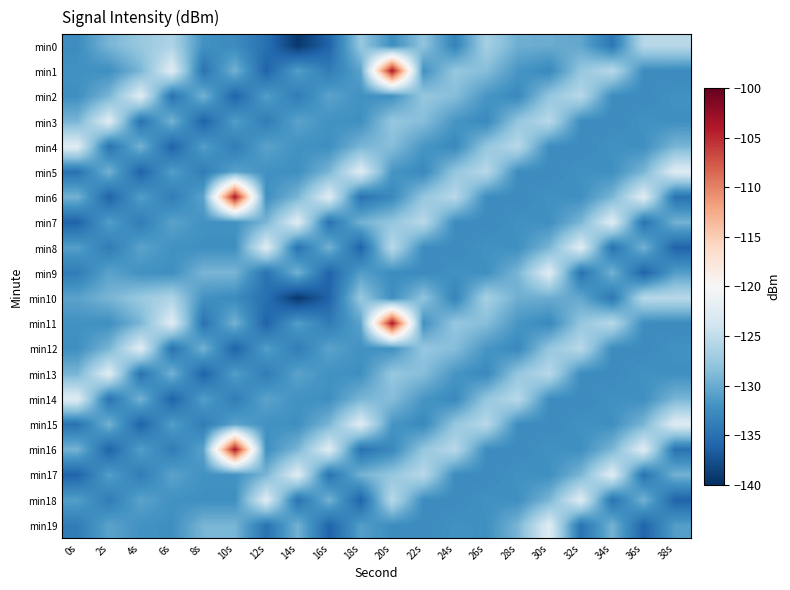

What is the spread (max minus min) of values at 32s?

12.2